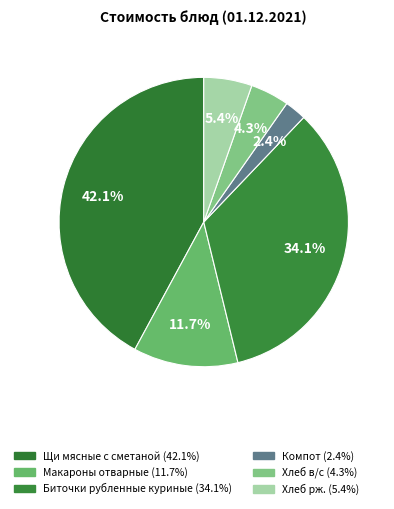

How many segments does this pie chart have?

6